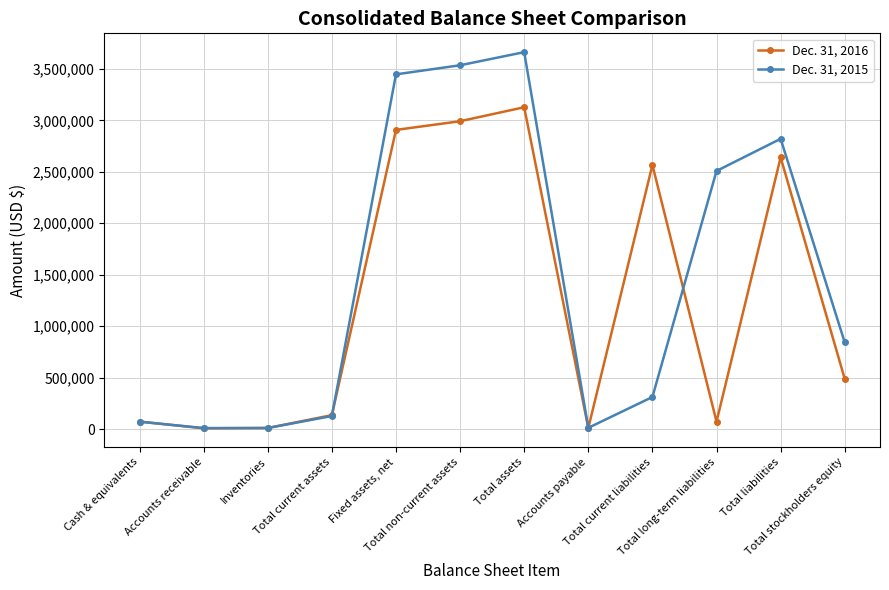

How many categories are shown in the chart?

12